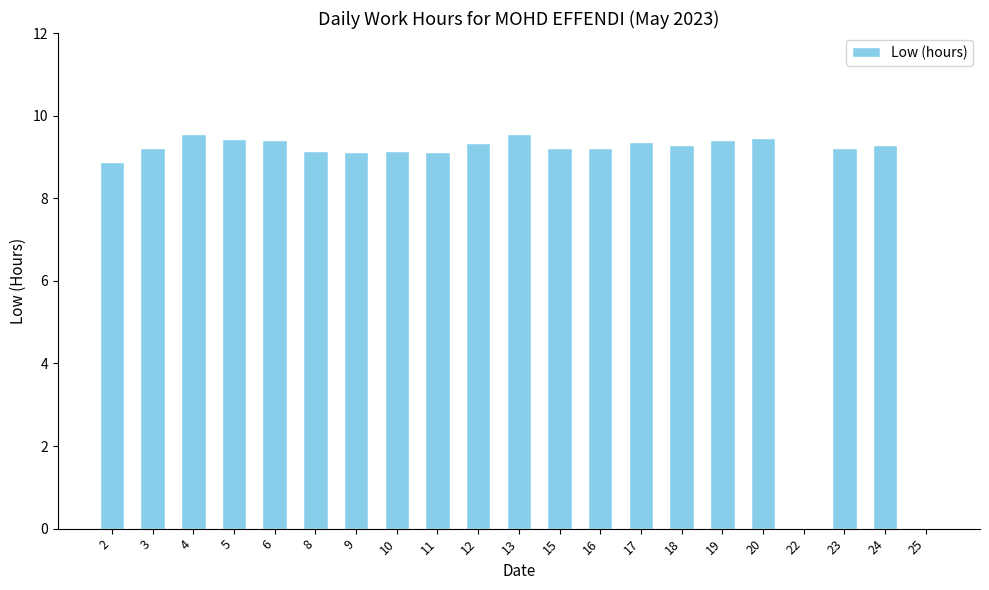

How many data points does each series have?

21